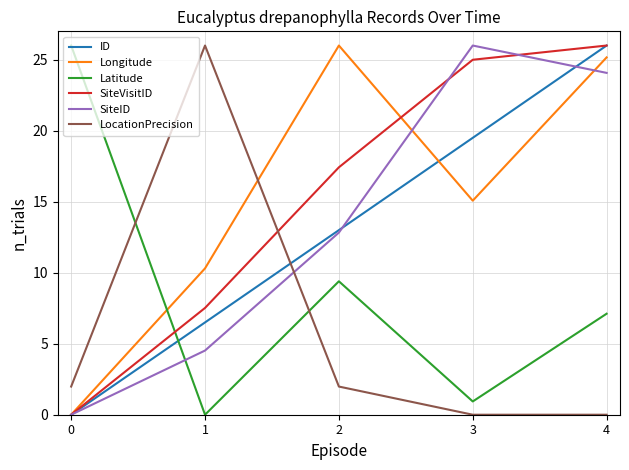

What are all the series names shown in the legend?

ID, Longitude, Latitude, SiteVisitID, SiteID, LocationPrecision